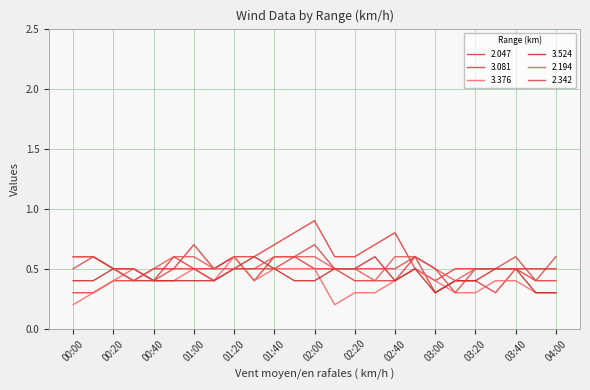

Which series ends up on top after the final intersection of 2.342 and 2.047?

2.342